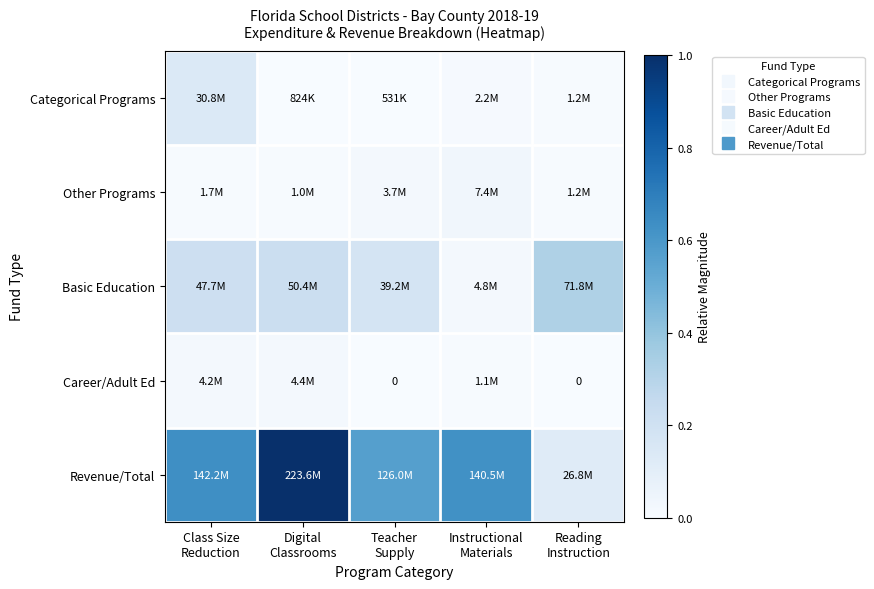

Which series changed the most between Instructional Materials and Reading Instruction?

Revenue/Total